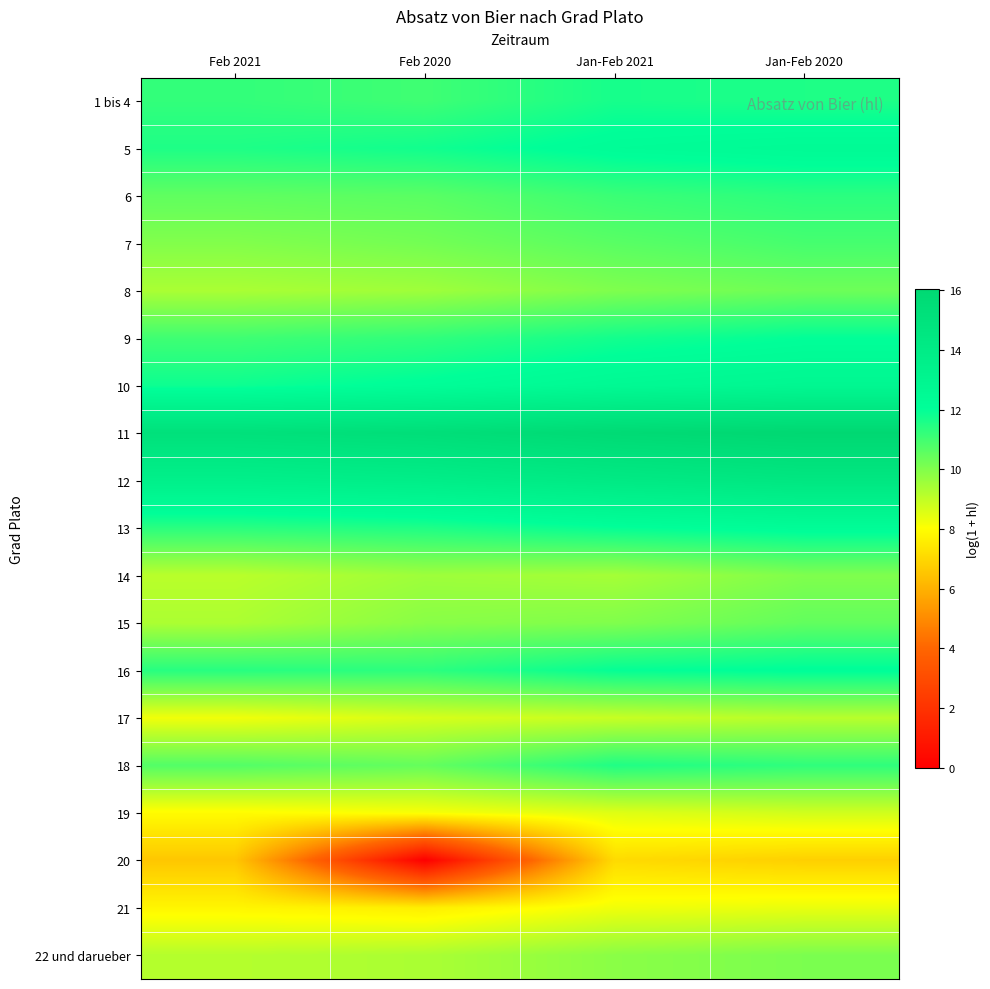

Rank the series at Jan-Feb 2020 from highest to lowest value.

11, 12, 10, 5, 13, 16, 9, 1 bis 4, 6, 18, 7, 15, 8, 22 und darueber, 14, 17, 19, 21, 20